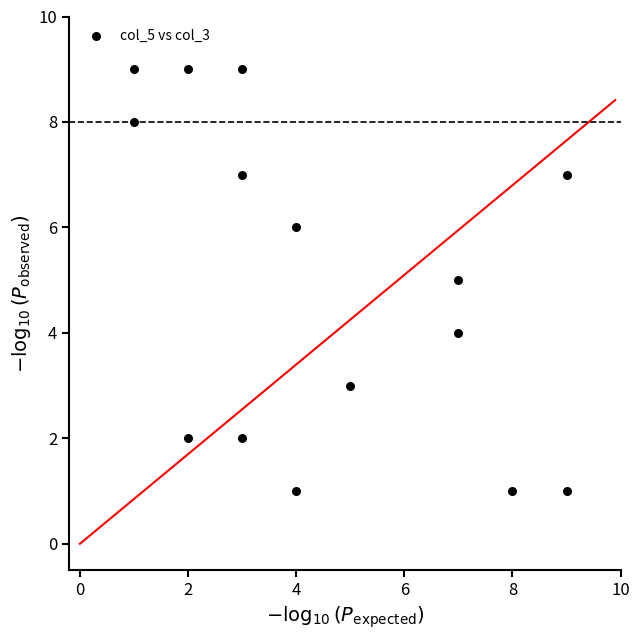

What is the range of X values (max minus min)?

8